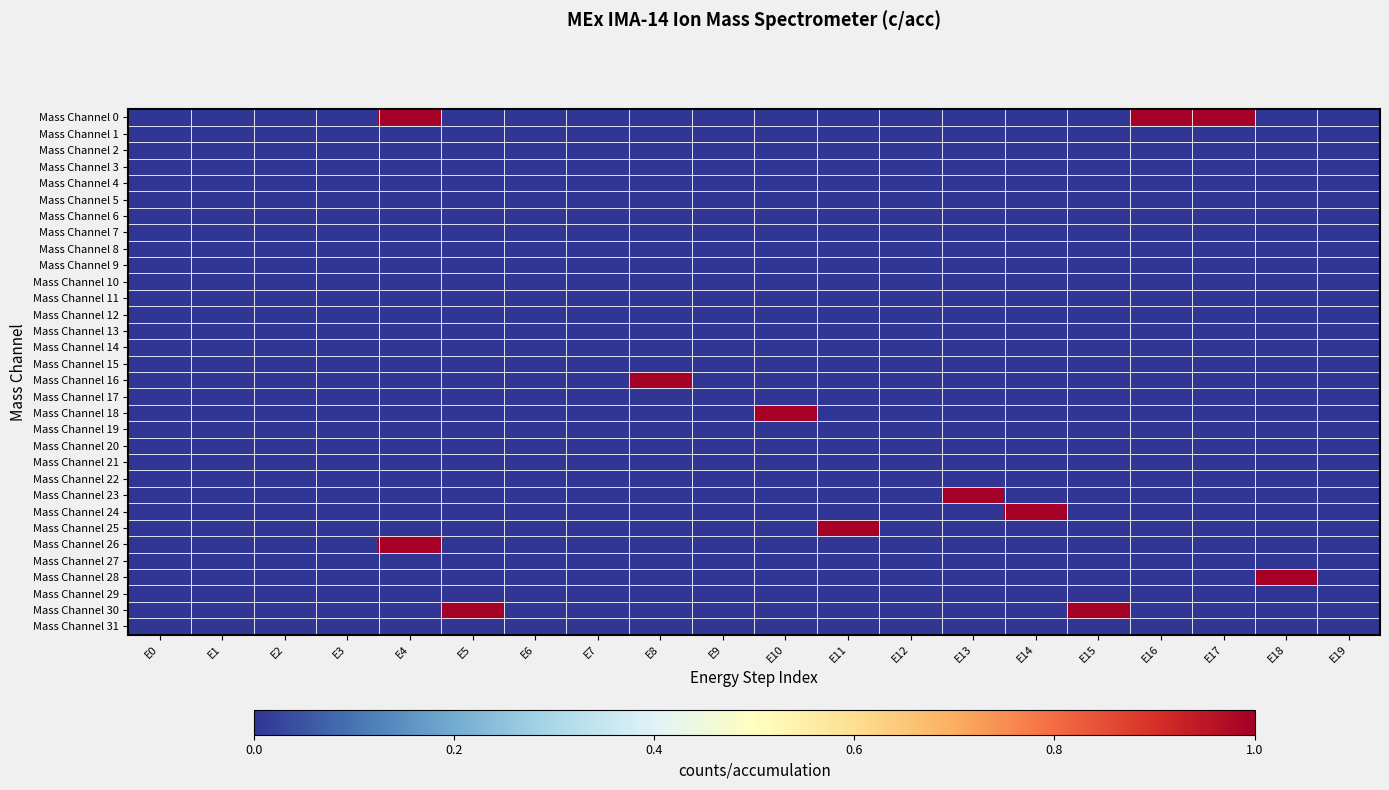

Rank the series at E11 from lowest to highest value.

Mass Channel 0, Mass Channel 1, Mass Channel 2, Mass Channel 3, Mass Channel 4, Mass Channel 5, Mass Channel 6, Mass Channel 7, Mass Channel 8, Mass Channel 9, Mass Channel 10, Mass Channel 11, Mass Channel 12, Mass Channel 13, Mass Channel 14, Mass Channel 15, Mass Channel 16, Mass Channel 17, Mass Channel 18, Mass Channel 19, Mass Channel 20, Mass Channel 21, Mass Channel 22, Mass Channel 23, Mass Channel 24, Mass Channel 26, Mass Channel 27, Mass Channel 28, Mass Channel 29, Mass Channel 30, Mass Channel 31, Mass Channel 25